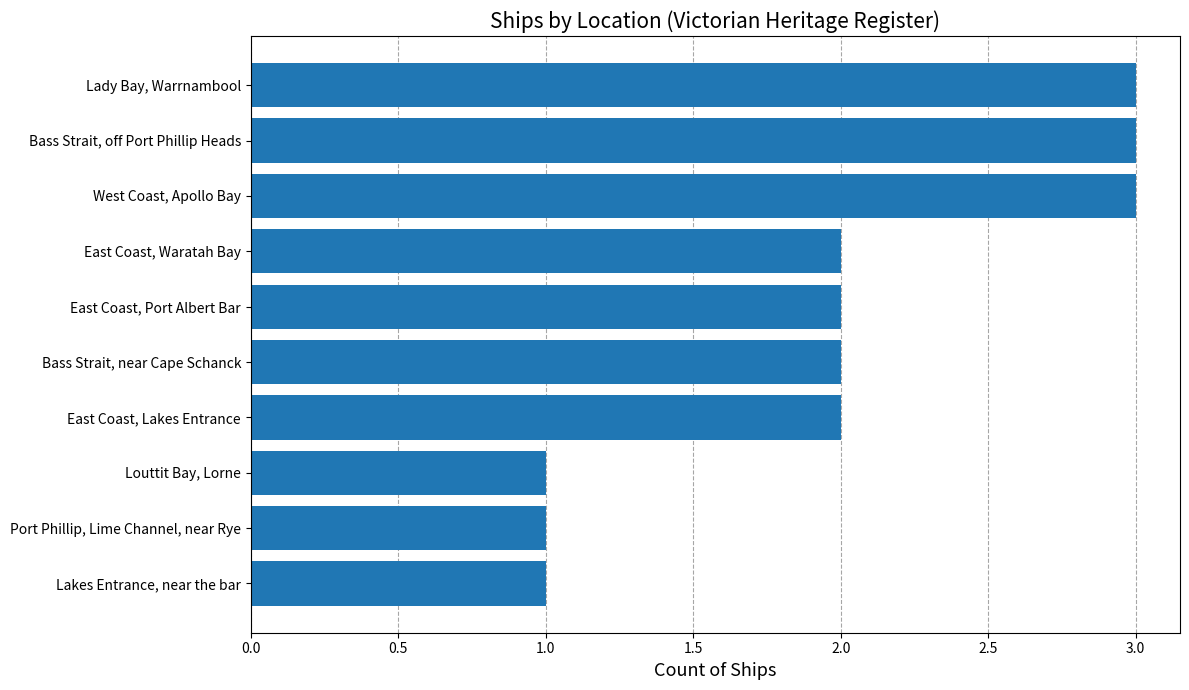

Reading top to bottom, list all the values displayed in this chart.

Lady Bay, Warrnambool=3	Bass Strait, off Port Phillip Heads=3	West Coast, Apollo Bay=3	East Coast, Waratah Bay=2	East Coast, Port Albert Bar=2	Bass Strait, near Cape Schanck=2	East Coast, Lakes Entrance=2	Louttit Bay, Lorne=1	Port Phillip, Lime Channel, near Rye=1	Lakes Entrance, near the bar=1